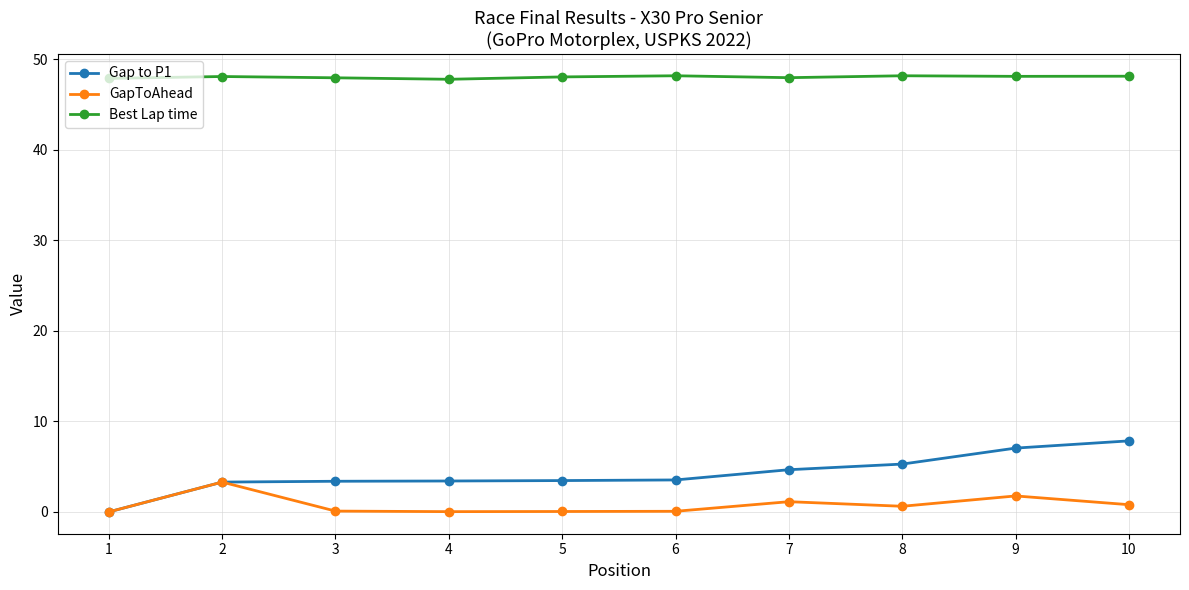

Between 4 and 9, which series saw the biggest shift?

Gap to P1